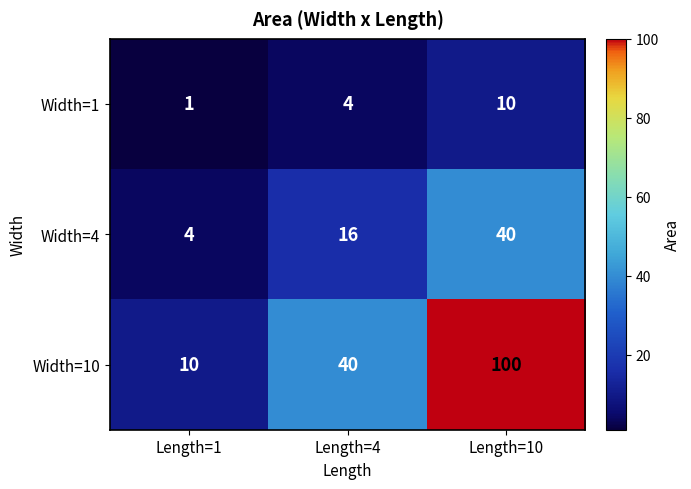

Reading right to left, transcribe all the data shown in this chart.

Width=1: 10	4	1
Width=4: 40	16	4
Width=10: 100	40	10